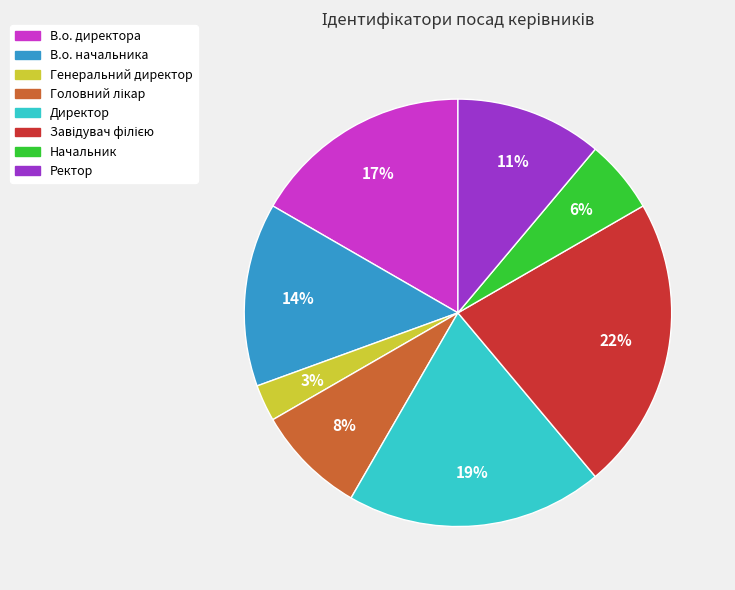

What is the smallest slice in the pie chart?

Генеральний директор